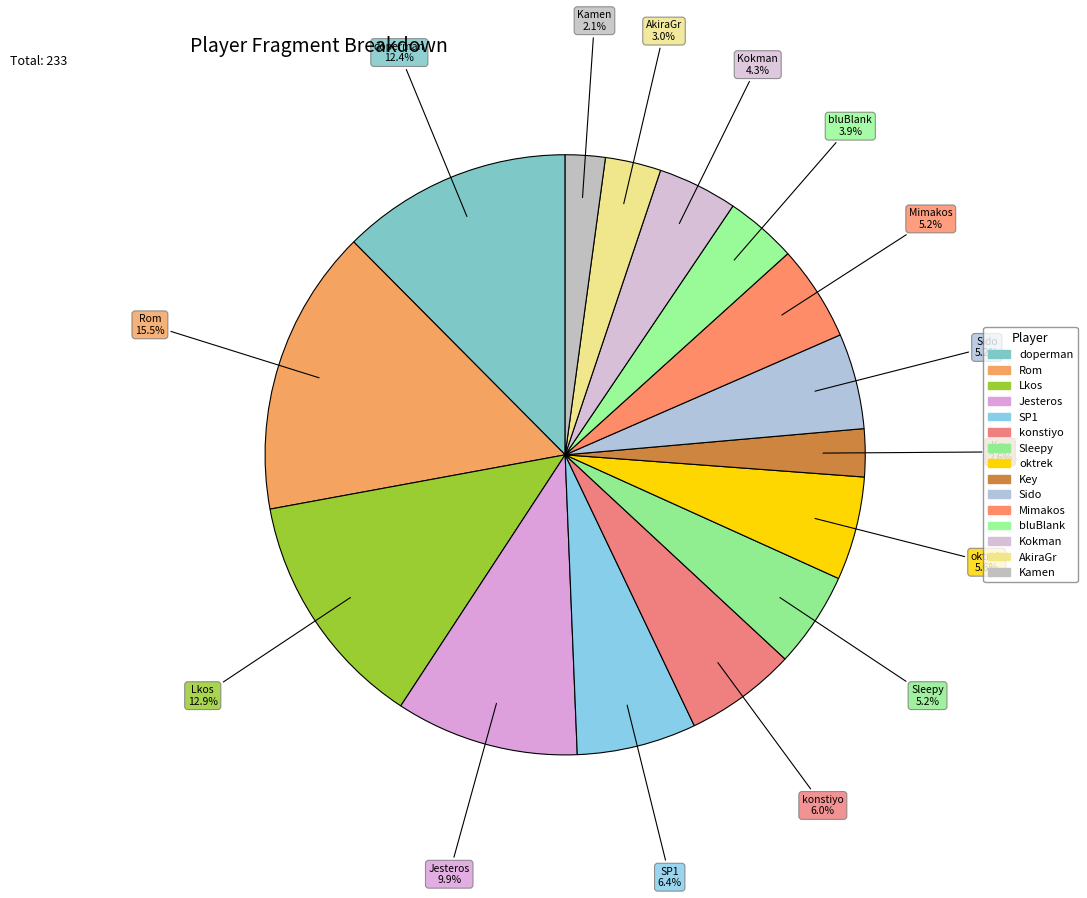

Rank the categories by value from lowest to highest.

Kamen, Key, AkiraGr, bluBlank, Kokman, Sleepy, Sido, Mimakos, oktrek, konstiyo, SP1, Jesteros, doperman, Lkos, Rom